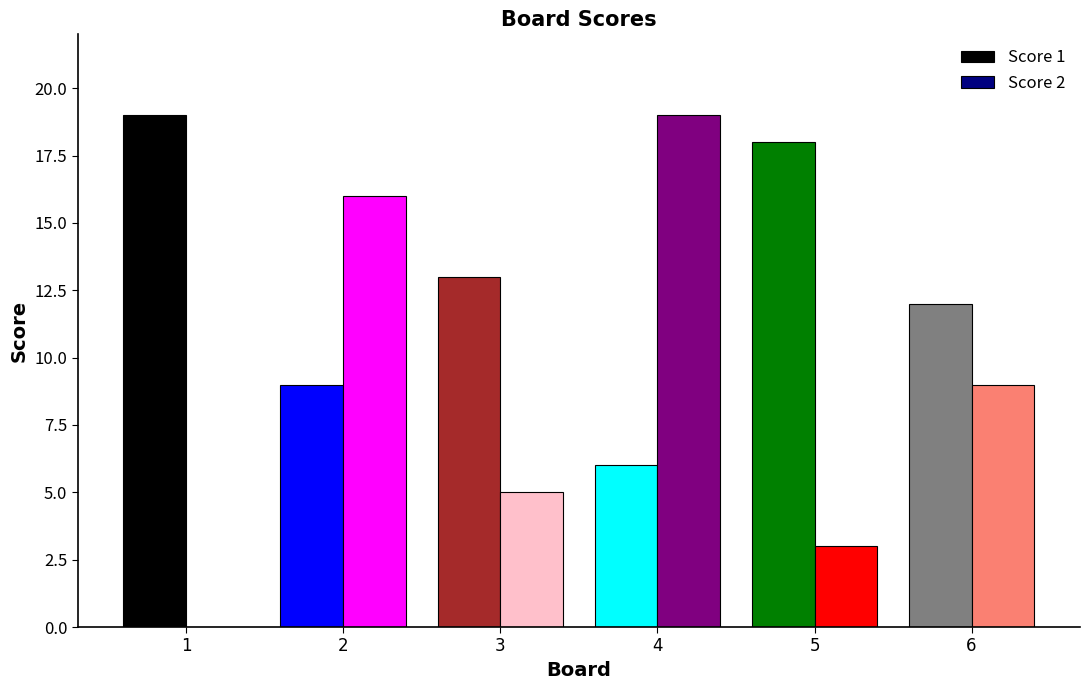

What is the difference between the Score 1 values at 5 and 1?

1